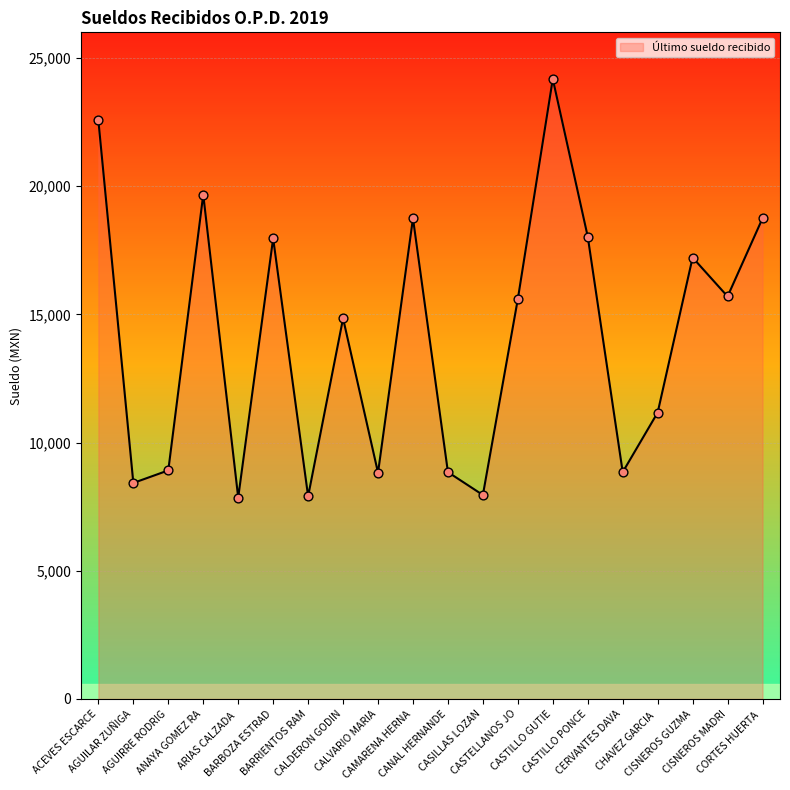

What is the difference between the maximum and minimum values?

16325.0